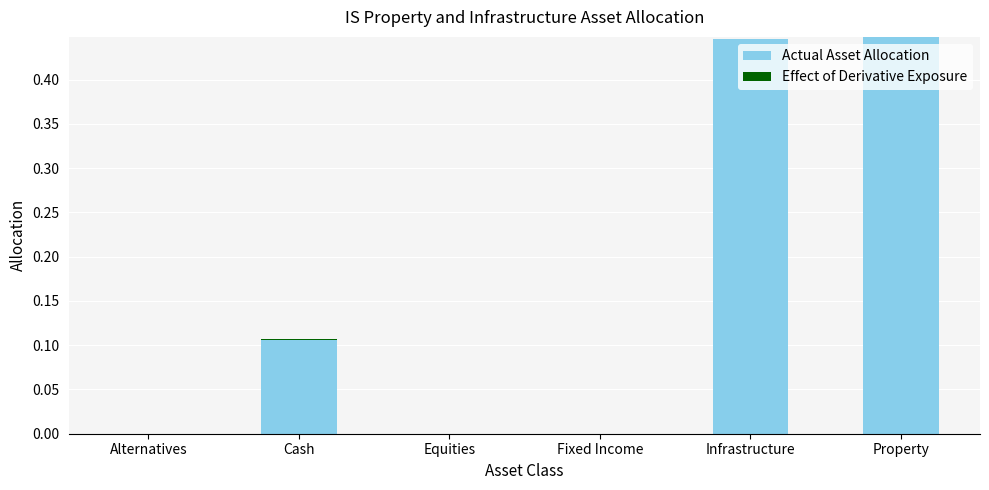

The Actual Asset Allocation series shows 0.0 at Equities. True or false?

True